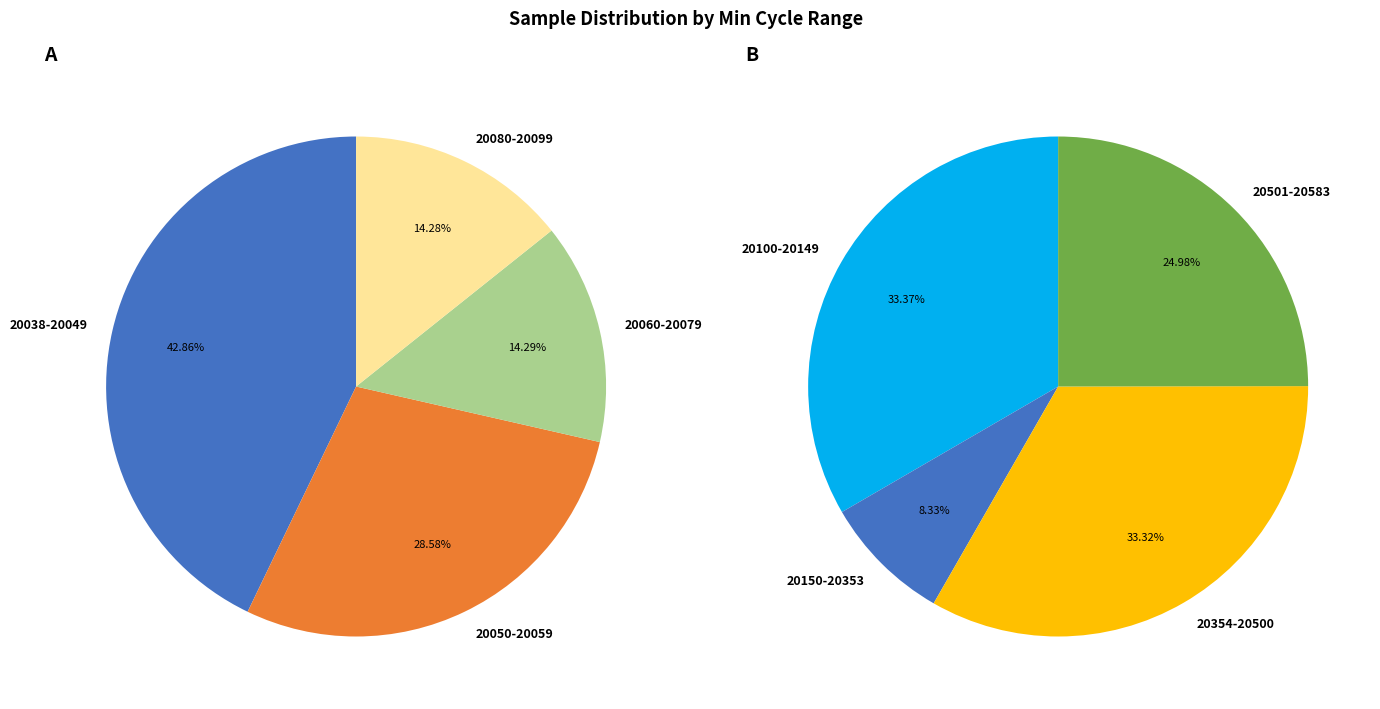

Does 28-20056 represent more than half of the total?

No